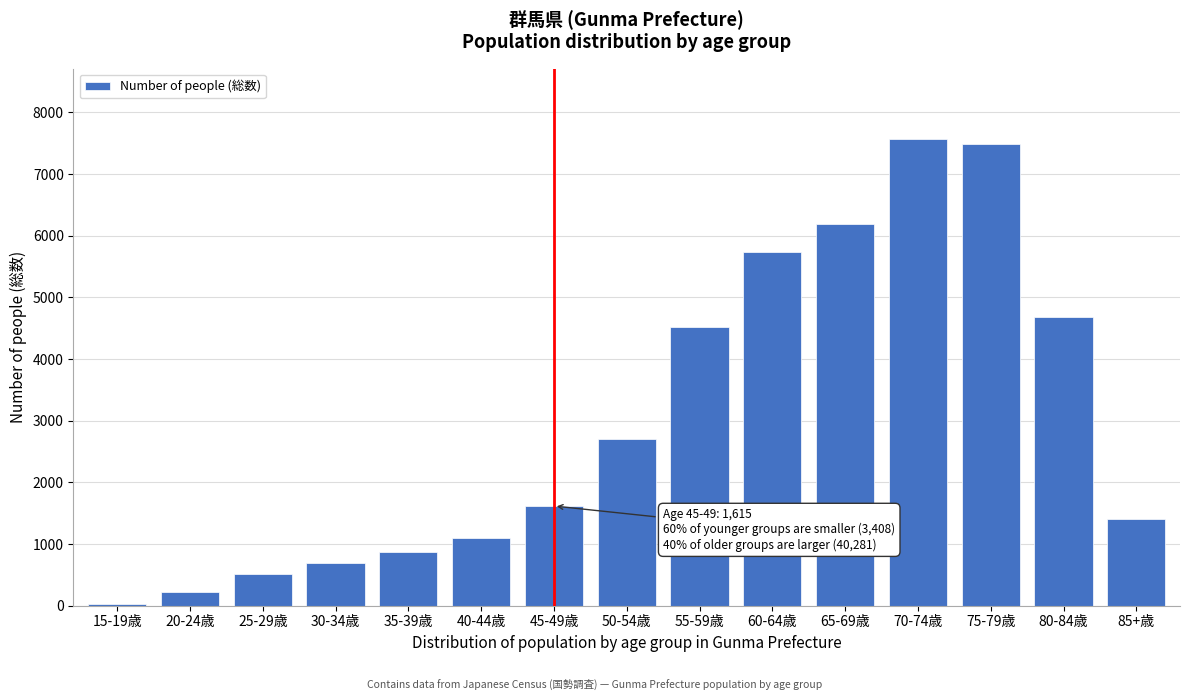

Reading right to left, list all the values displayed in this chart.

85+歳=1408	80-84歳=4678	75-79歳=7481	70-74歳=7573	65-69歳=6190	60-64歳=5728	55-59歳=4514	50-54歳=2709	45-49歳=1615	40-44歳=1101	35-39歳=869	30-34歳=689	25-29歳=515	20-24歳=215	15-19歳=19